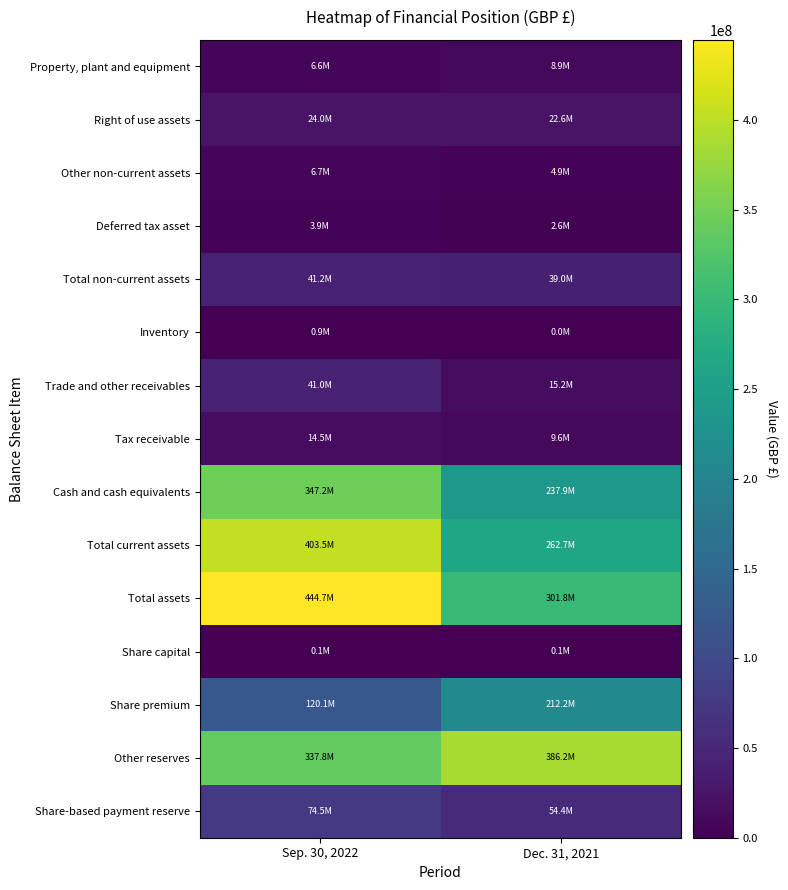

How many categories are shown in the chart?

2